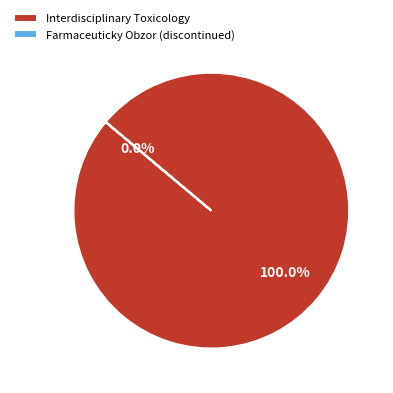

How many segments does this pie chart have?

2